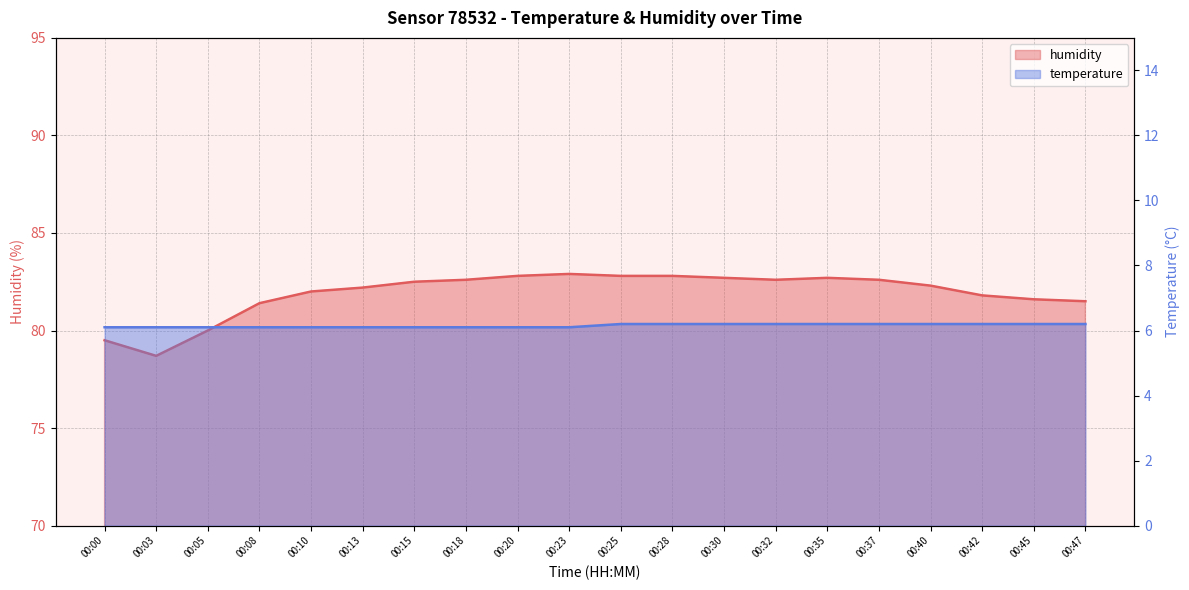

Is it true that humidity equals 82.0 at 00:10?

True